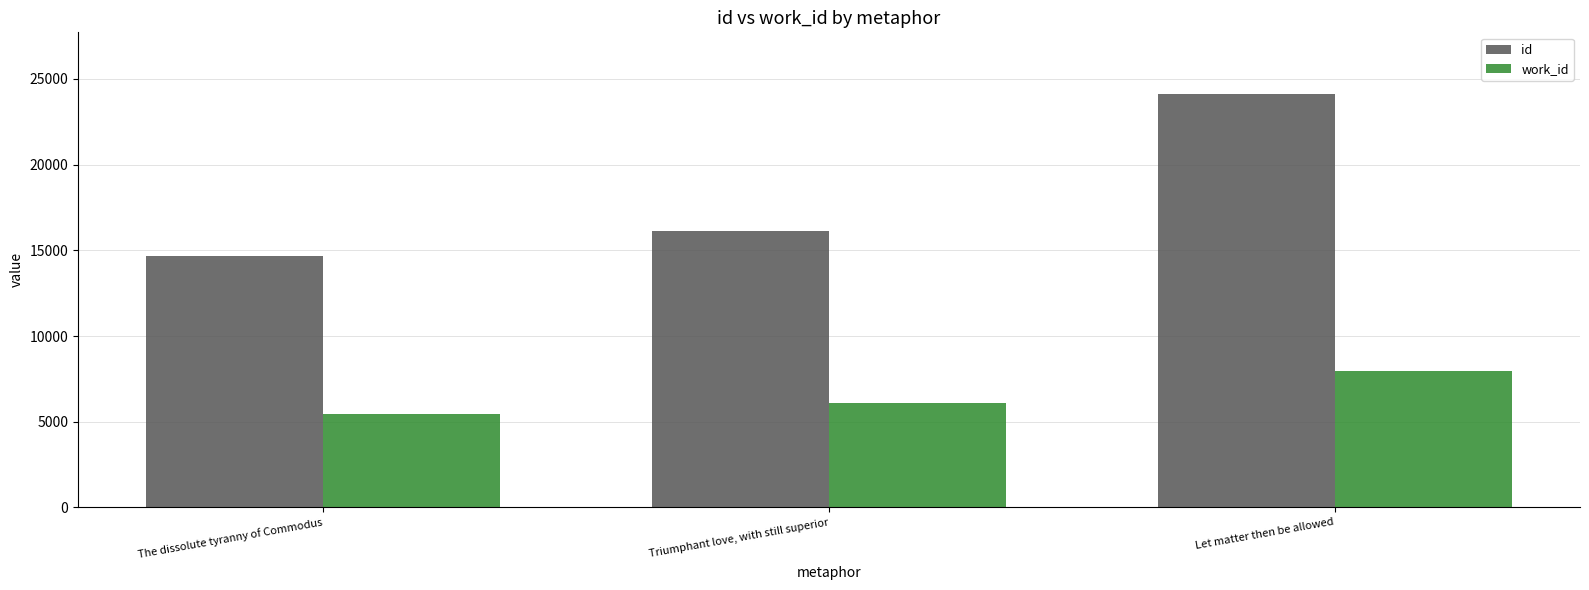

Count the id values in the range 14650 to 24101.

3